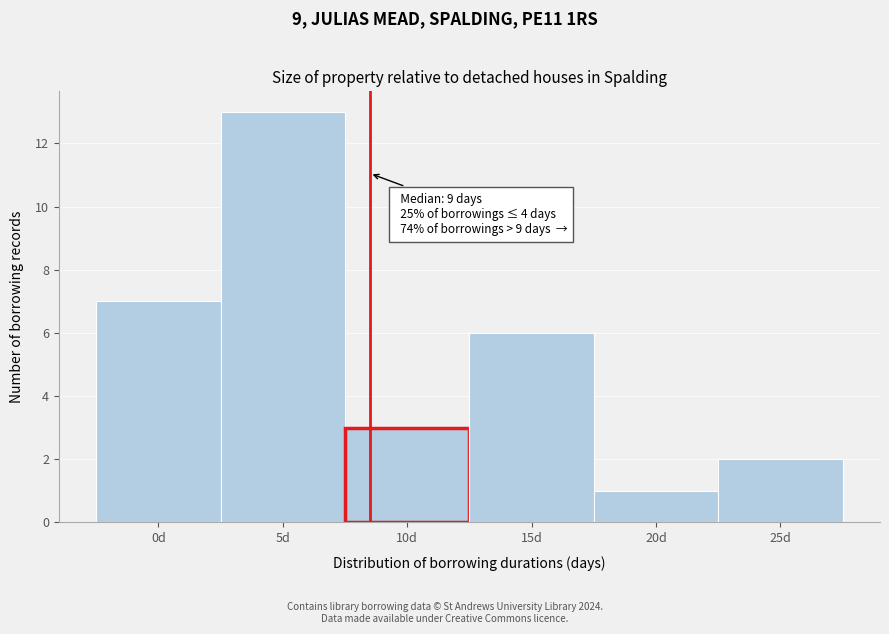

Reading left to right, extract all data points from this chart.

0d=7	5d=13	10d=3	15d=6	20d=1	25d=2